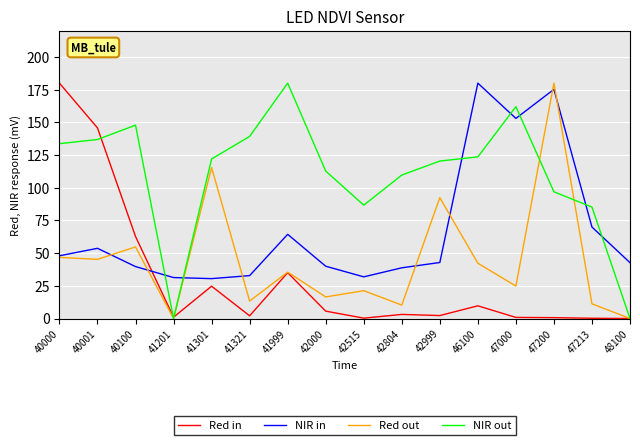

At which label is Red out closest to 90?

42999